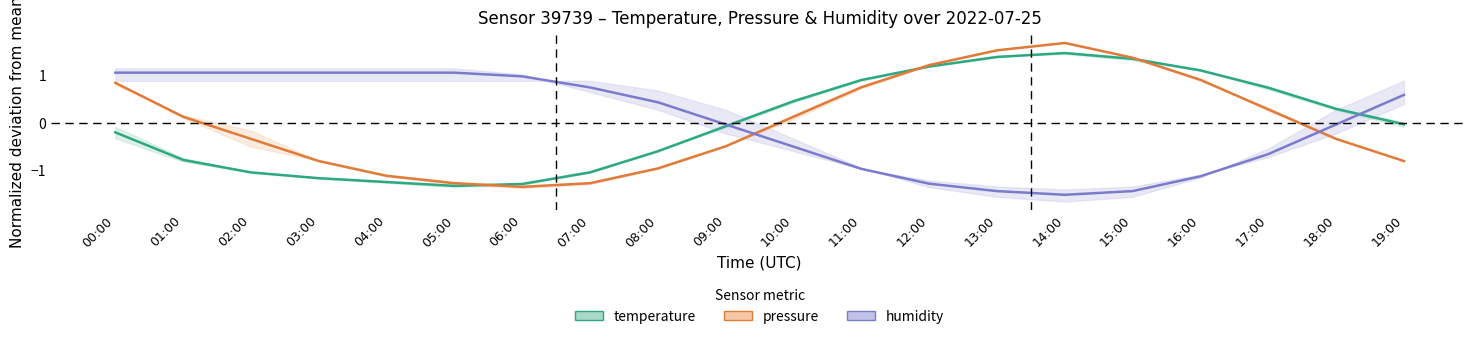

True or false: temperature has more than 0 interior local peaks.

True